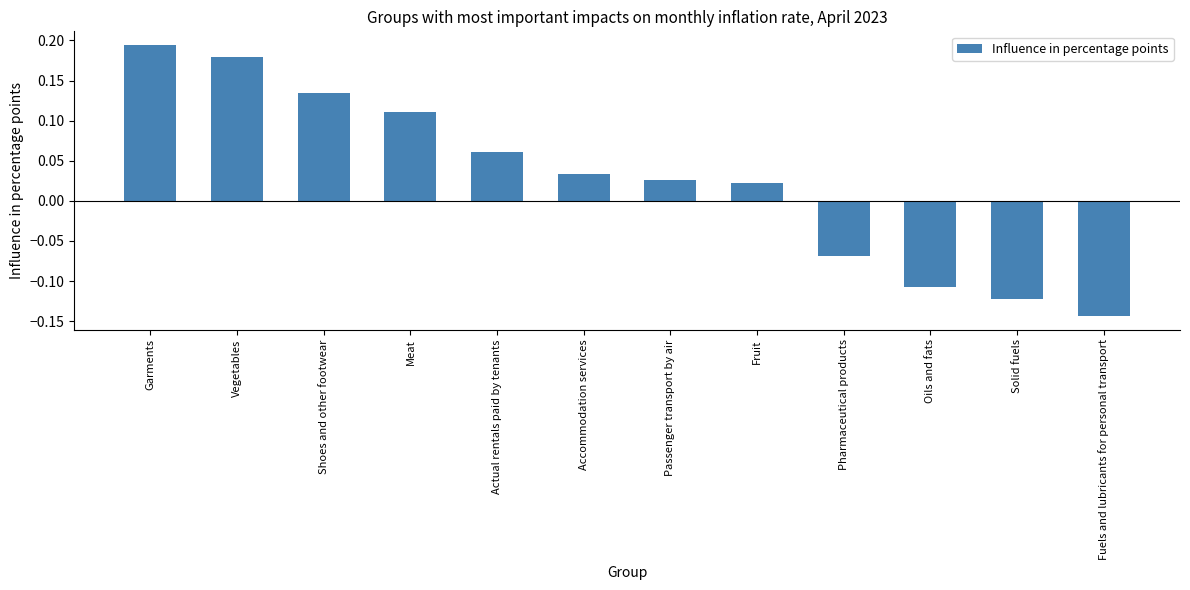

Between Meat and Garments, which is larger?

Garments